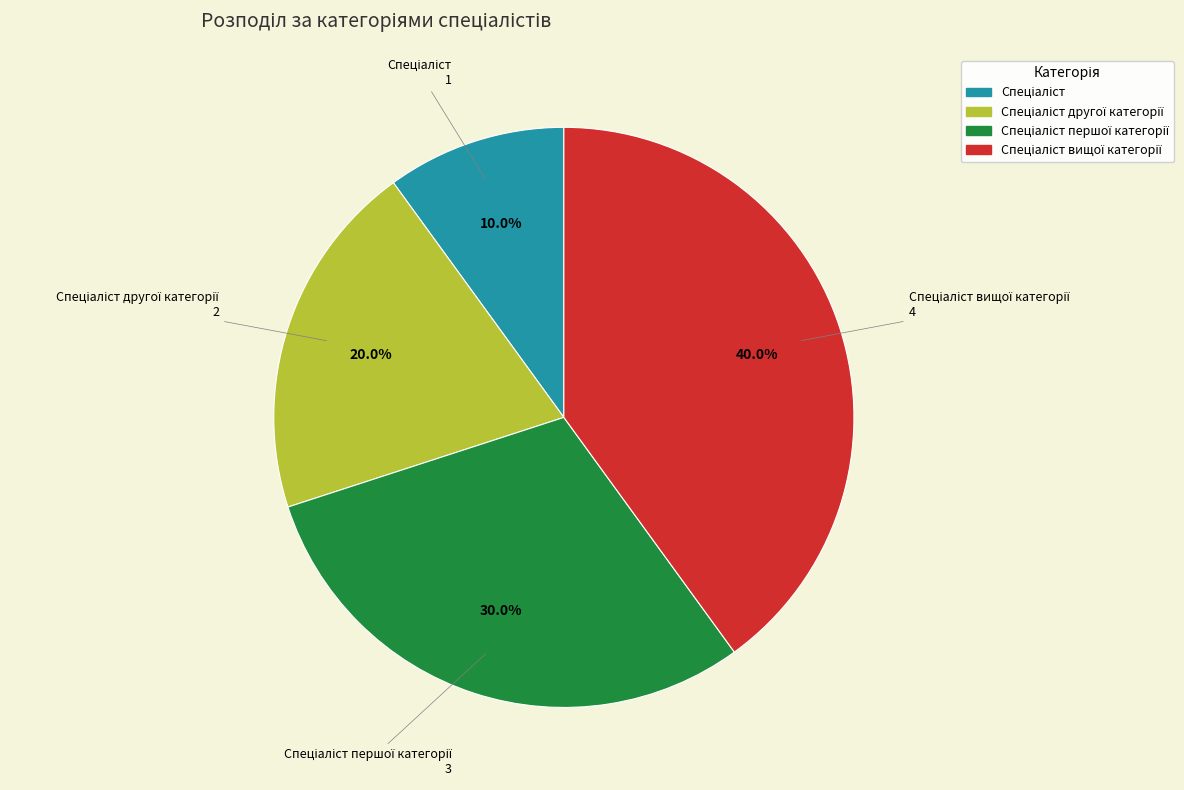

Is there a majority slice in this chart?

No